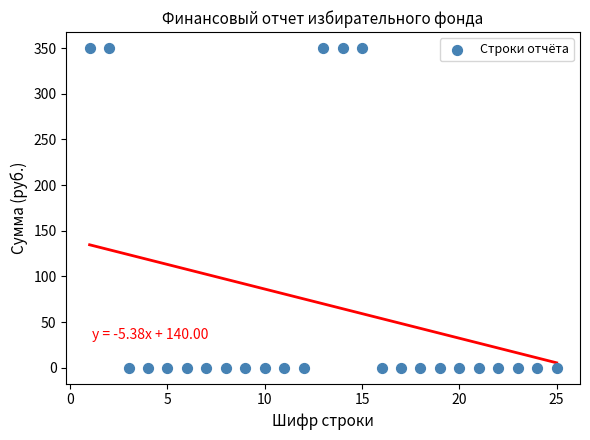

What is the range of Y values (max minus min)?

350